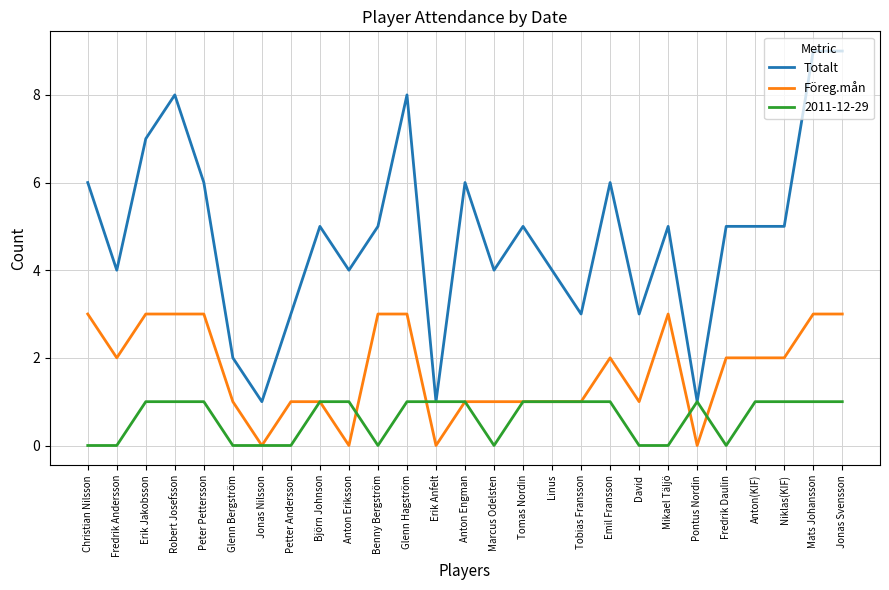

What position from the left is Fredrik Andersson?

2